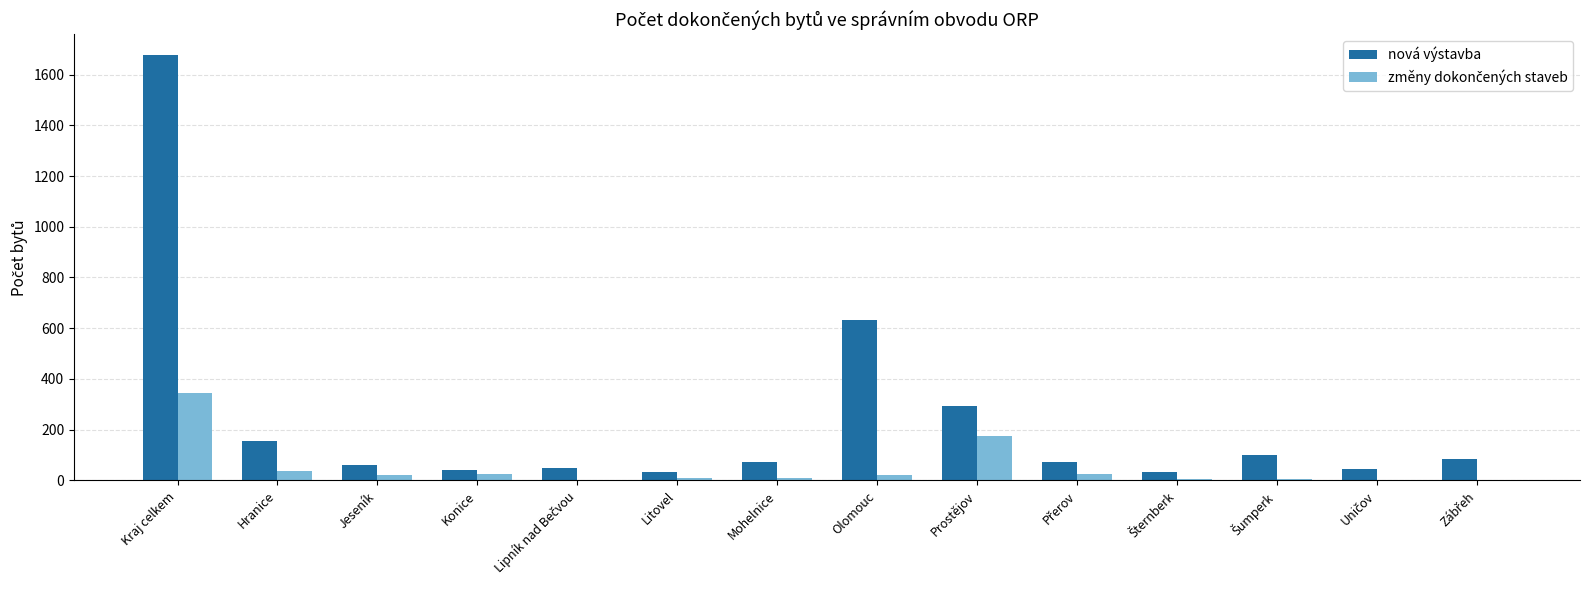

Which series changed the most between Litovel and Olomouc?

nová výstavba